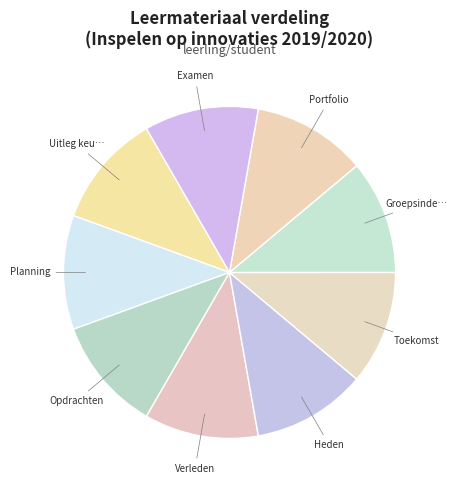

Count the number of slices in the pie.

9